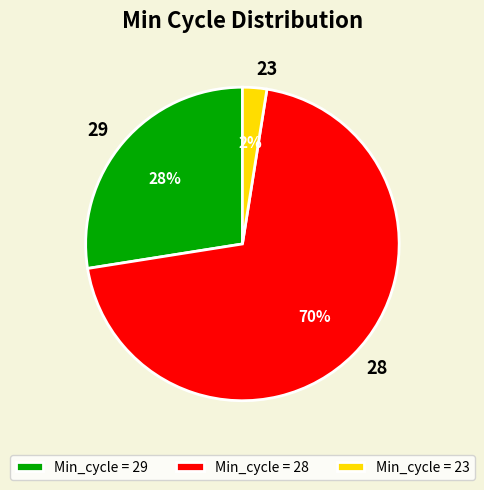

To the nearest percent, what is the combined percentage of 29 and 28?

97%